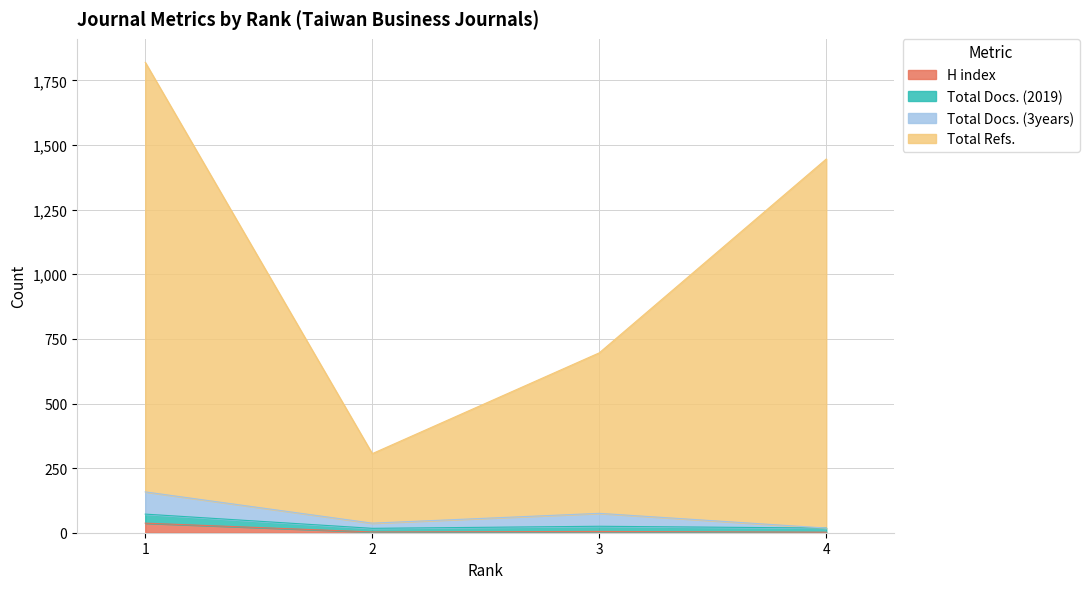

How many lines are shown in the chart?

4